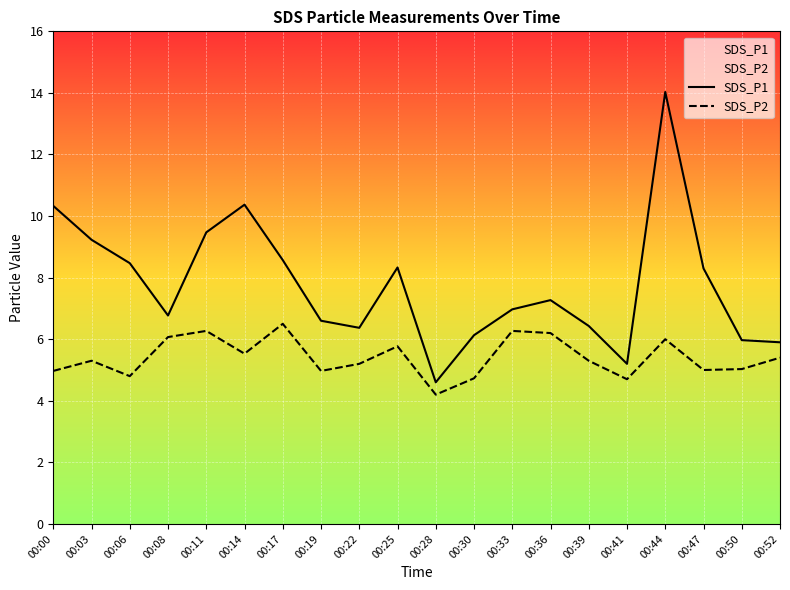

At which label does SDS_P2 reach its peak?

00:17